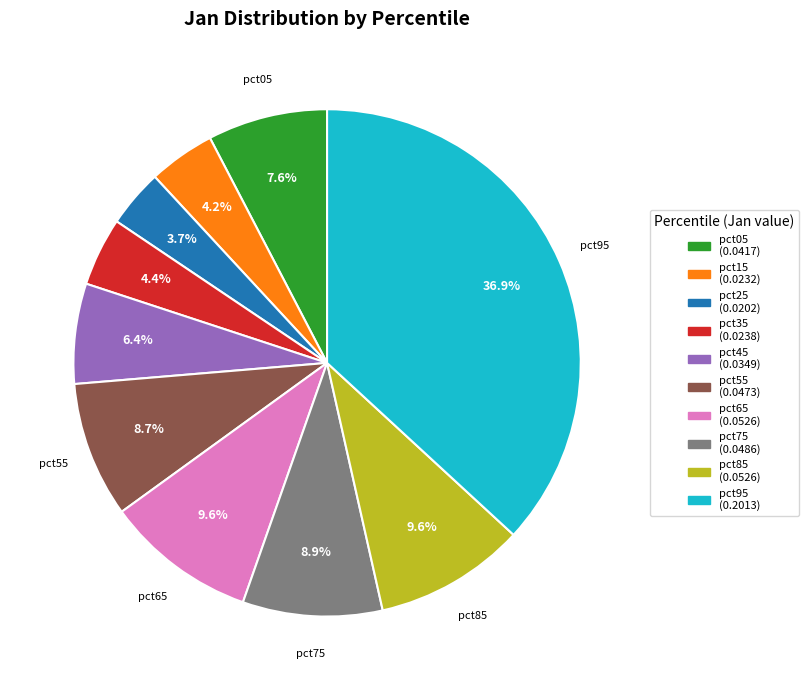

Does any single category account for the majority?

No